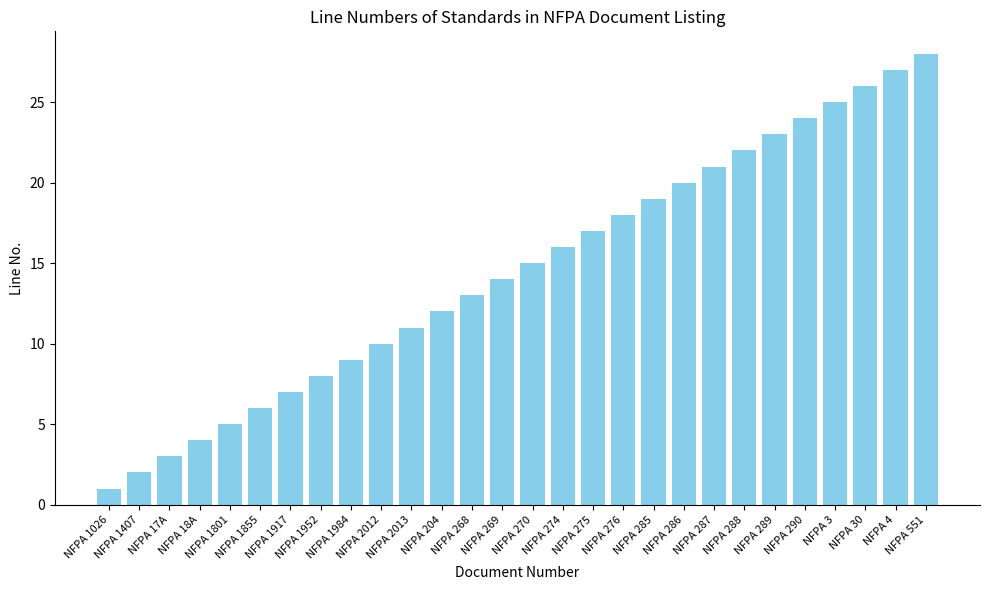

How many series are shown in this chart?

1